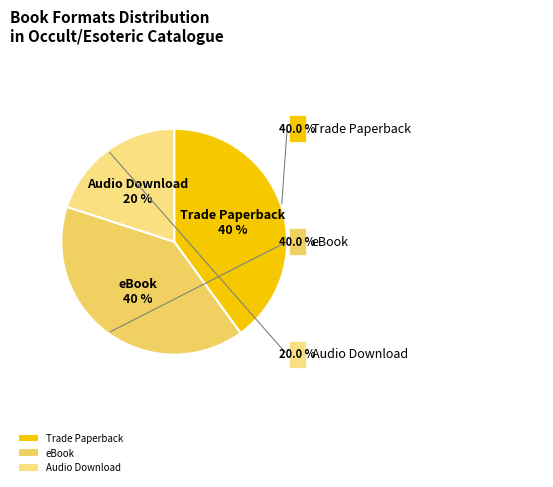

How many slices are in this pie chart?

3